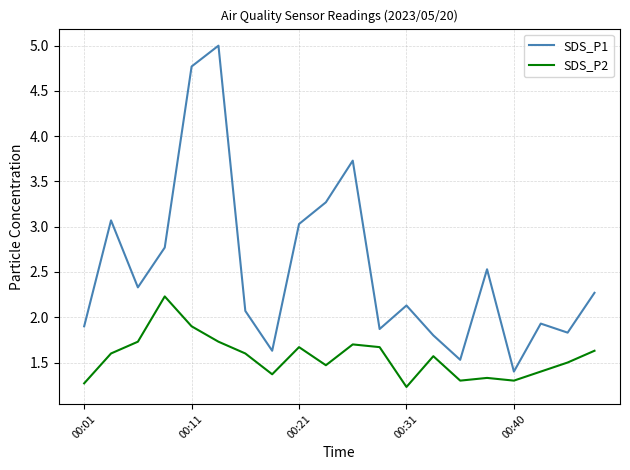

What is the maximum value for SDS_P1?

5.0